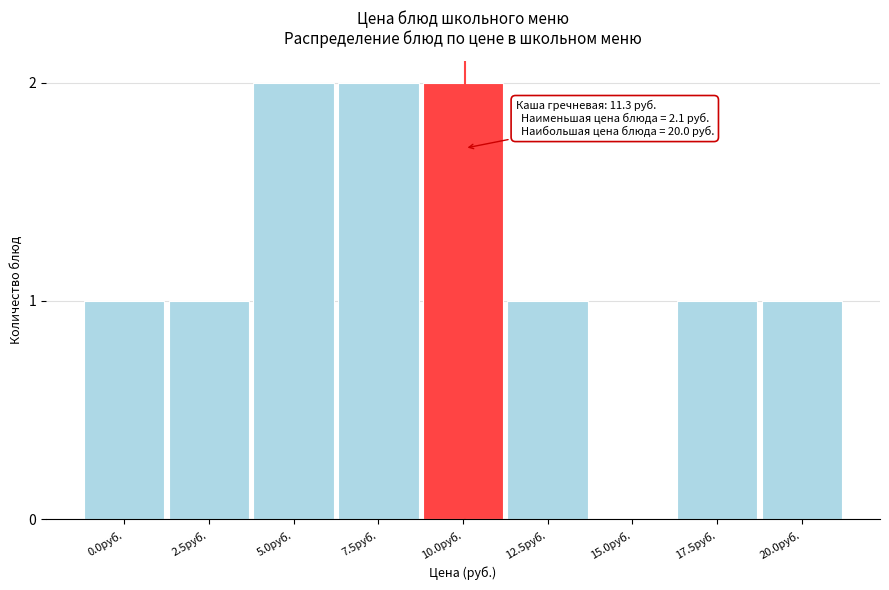

Reading left to right, list all the values displayed in this chart.

0.0руб.=1	2.5руб.=1	5.0руб.=2	7.5руб.=2	10.0руб.=2	12.5руб.=1	15.0руб.=0	17.5руб.=1	20.0руб.=1